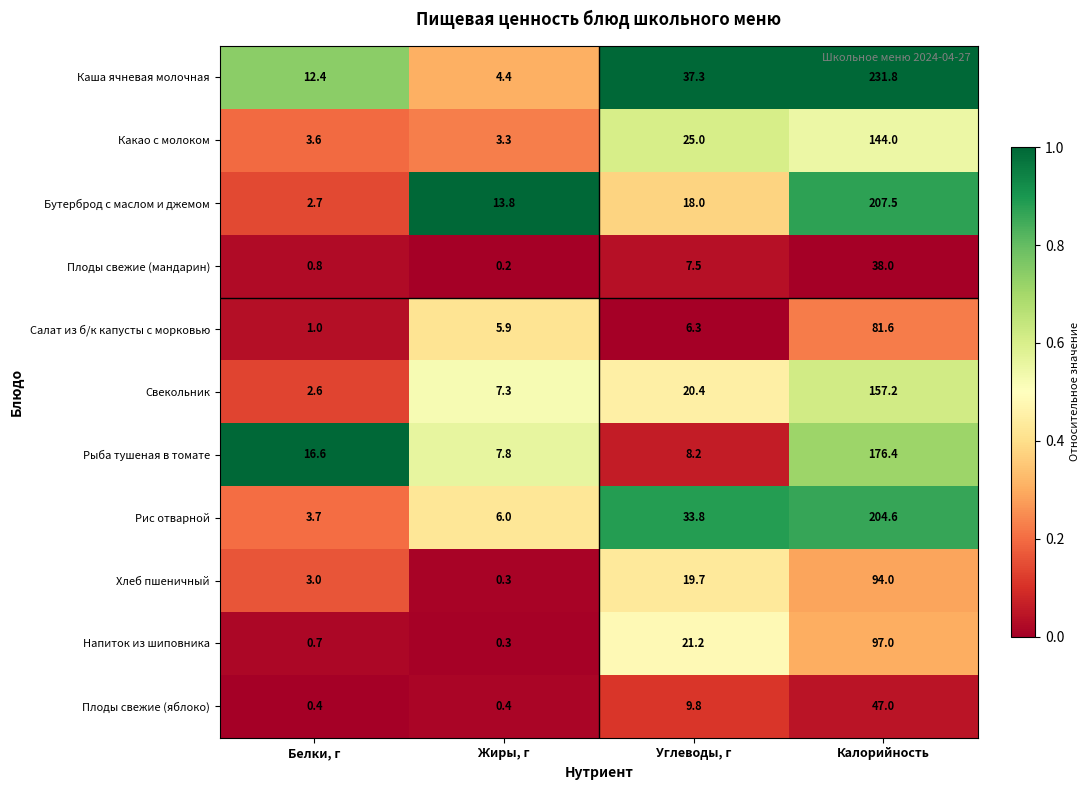

What is the lowest value of the Салат из б/к капусты с морковью series?

1.0